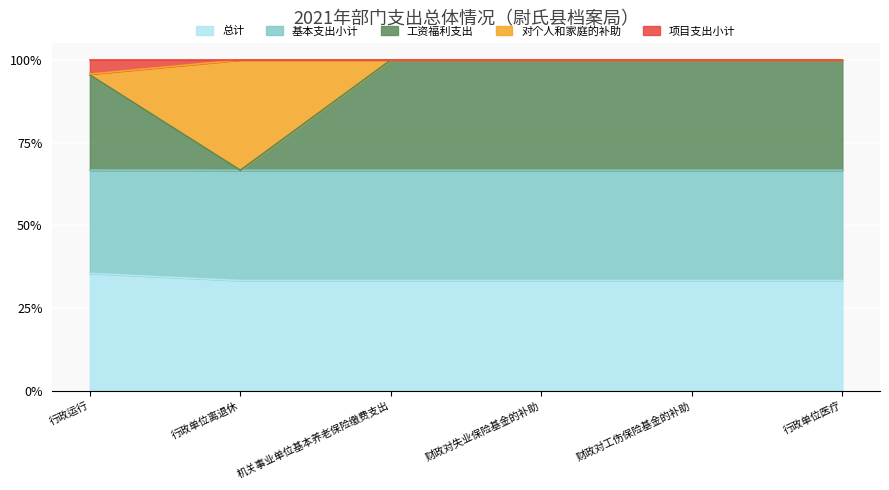

True or false: 总计 and 工资福利支出 intersect in this chart.

False